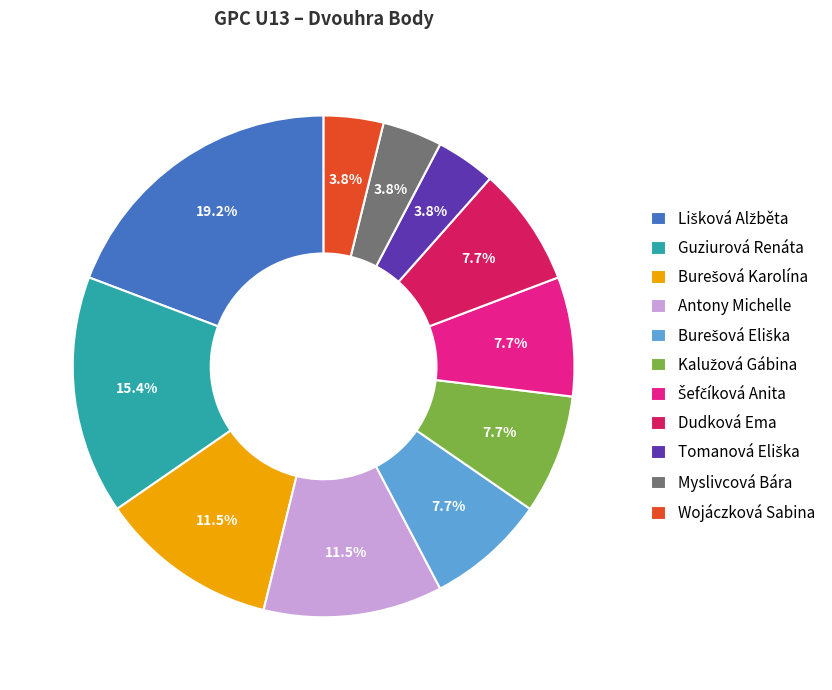

Is there any slice that represents more than half of the pie?

No